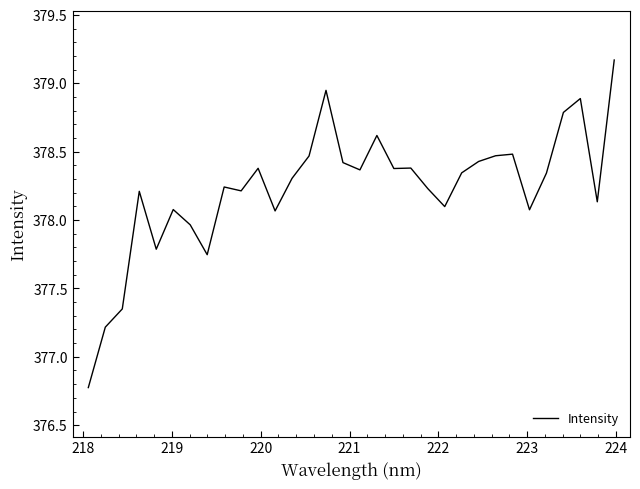

What is the greatest value displayed?

379.2